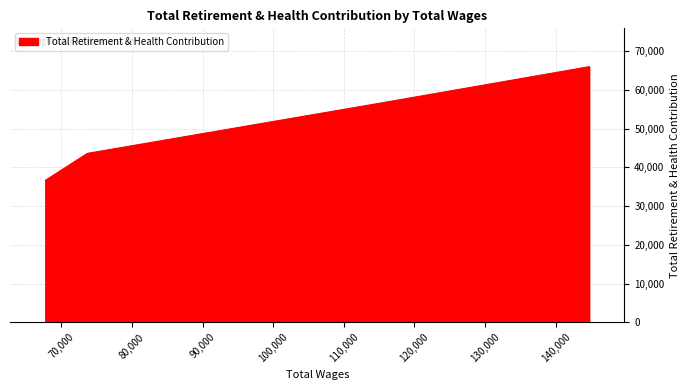

What is the average value?

50738